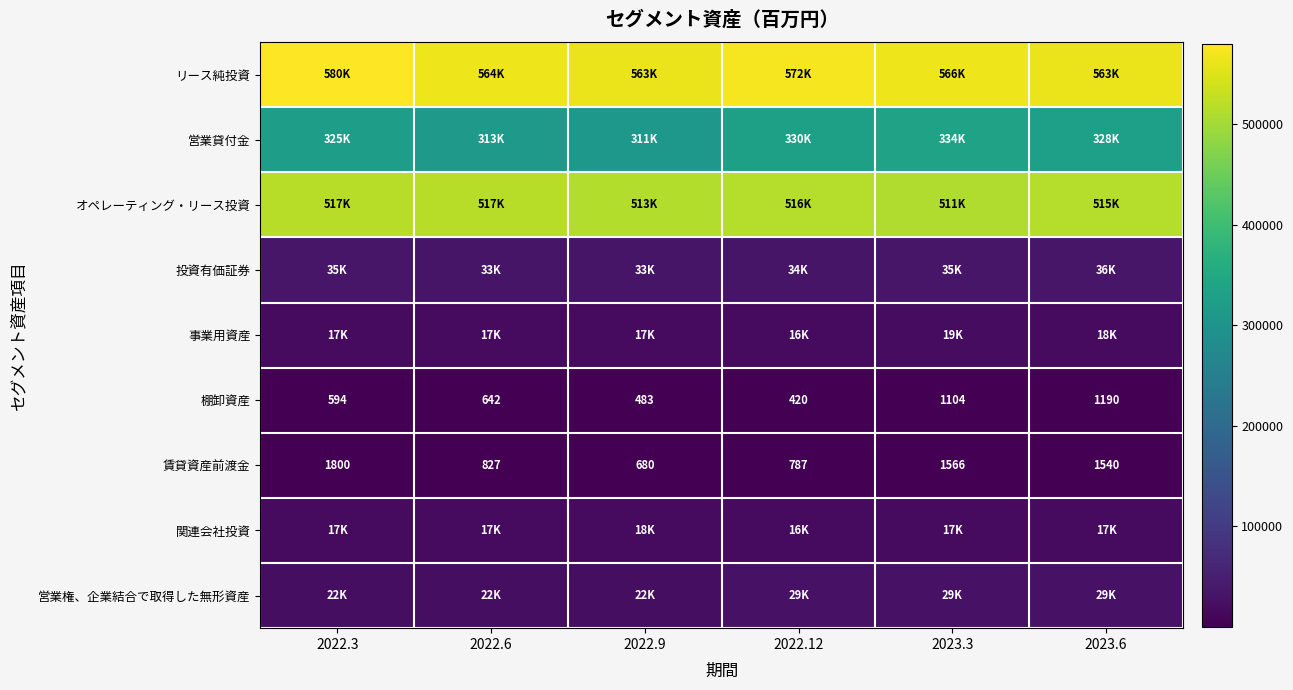

What is the maximum value shown in the chart?

580161